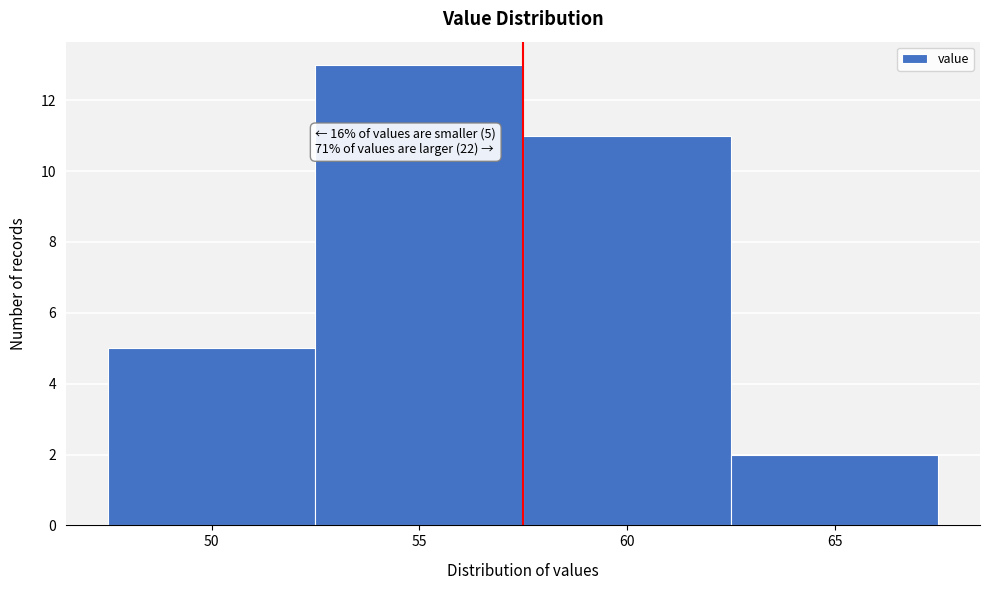

Over which range of the x-axis is the bar tallest?

52.5 to 57.5